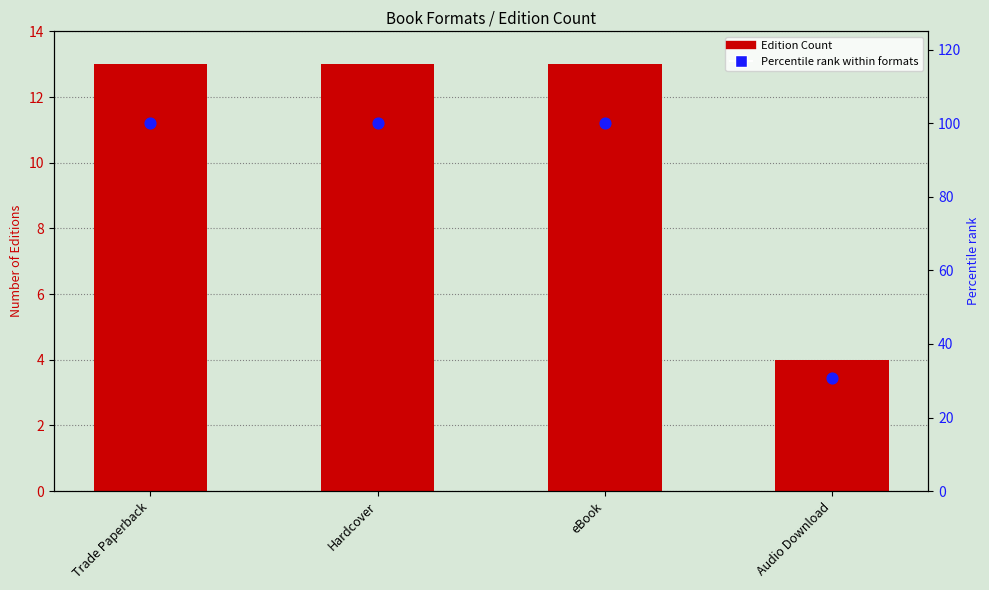

What are all the series names shown in the legend?

Edition Count, Percentile rank